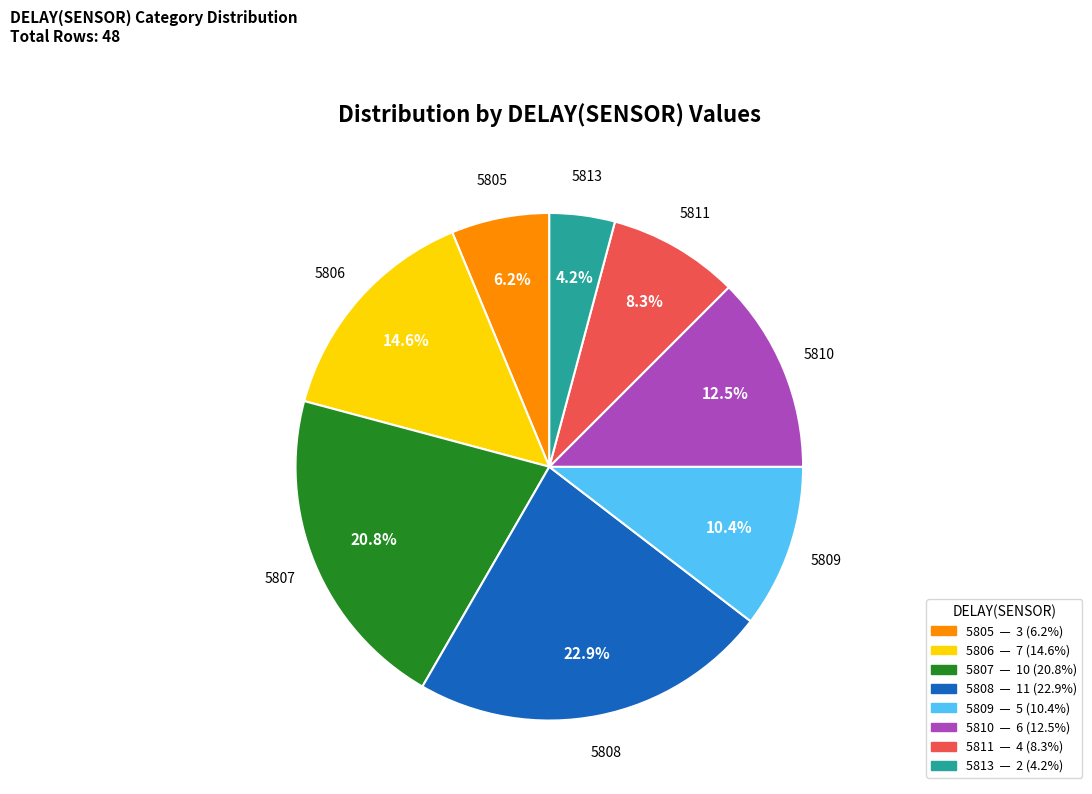

How many segments does this pie chart have?

8